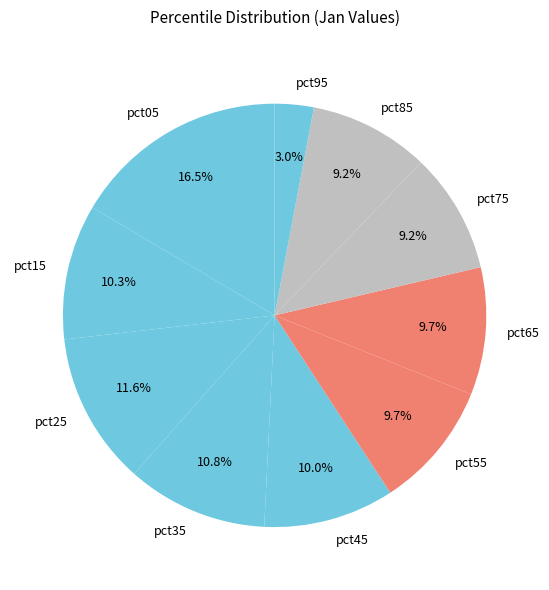

What is the largest slice in the pie chart?

pct05